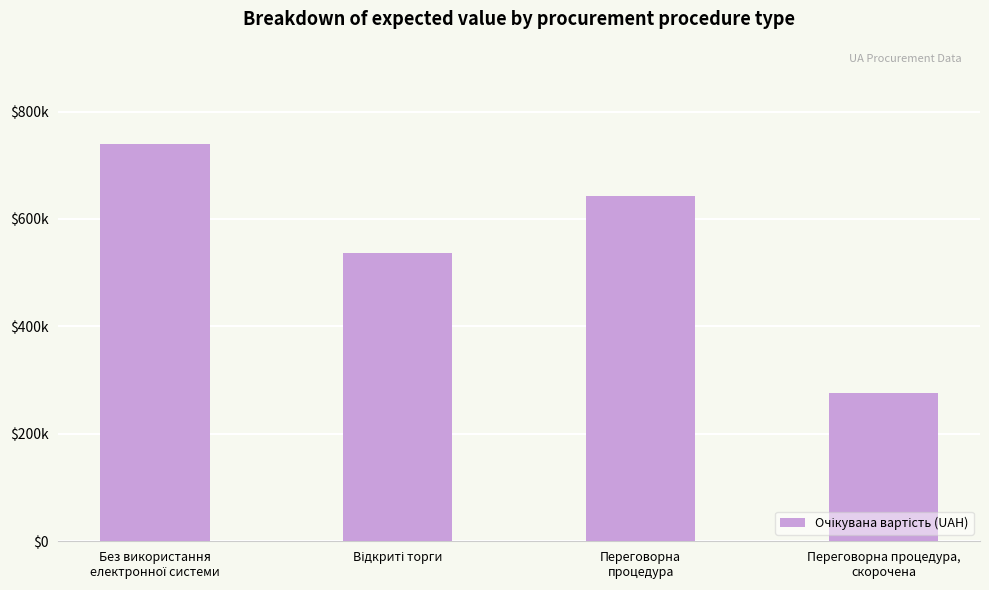

What is the greatest value displayed?

739916.0